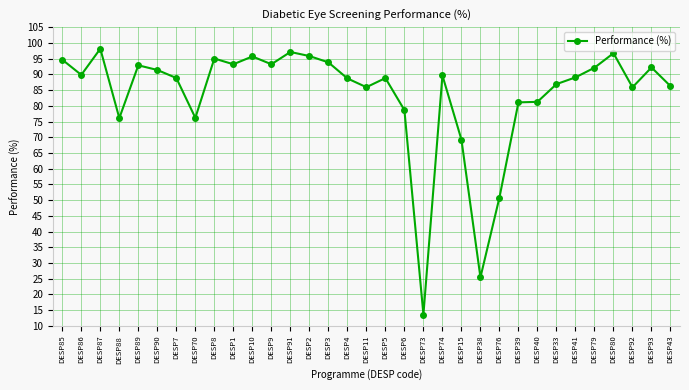

What is the difference between the values at DESP90 and DESP5?

2.6